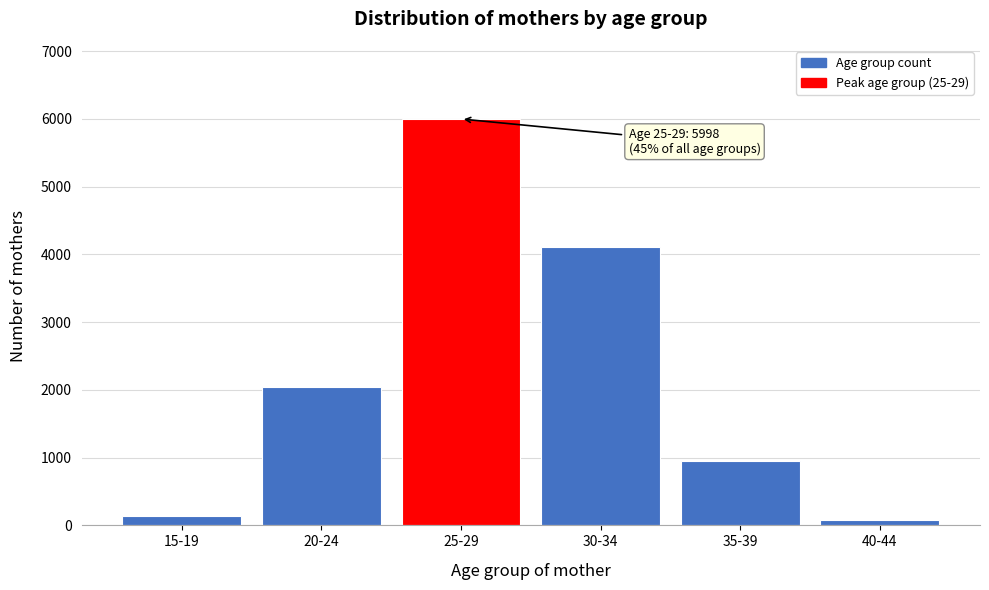

Reading left to right, extract all data points from this chart.

141	2040	5998	4108	949	80